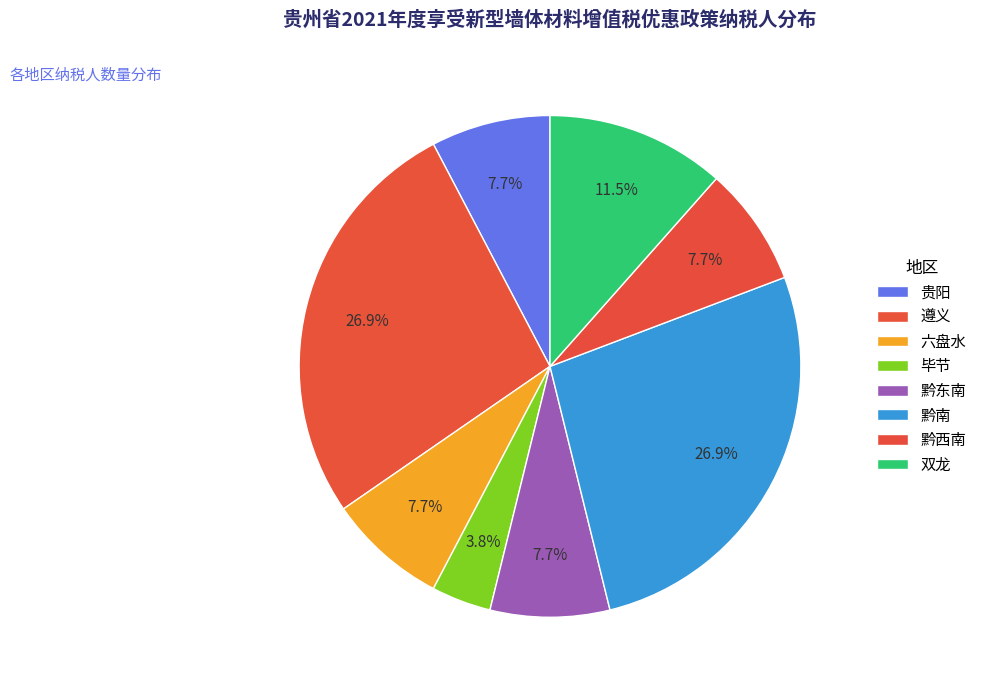

Rank the categories by value from highest to lowest.

遵义, 黔南, 双龙, 贵阳, 六盘水, 黔东南, 黔西南, 毕节